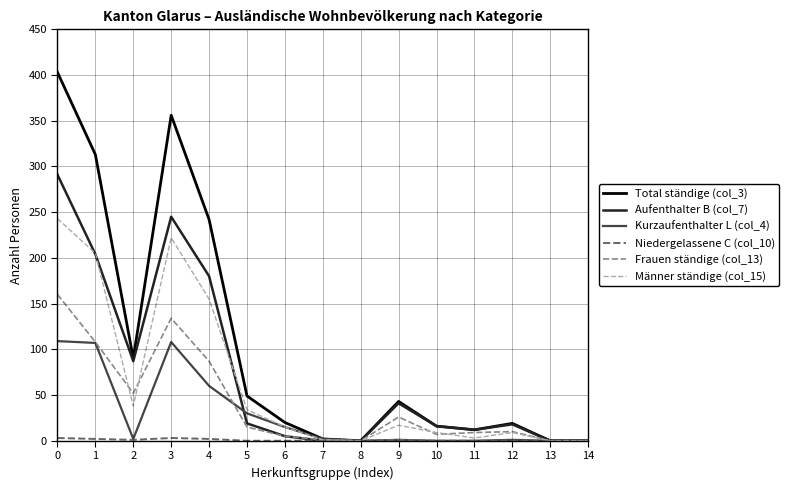

Is this an area chart (filled region under the line)?

No